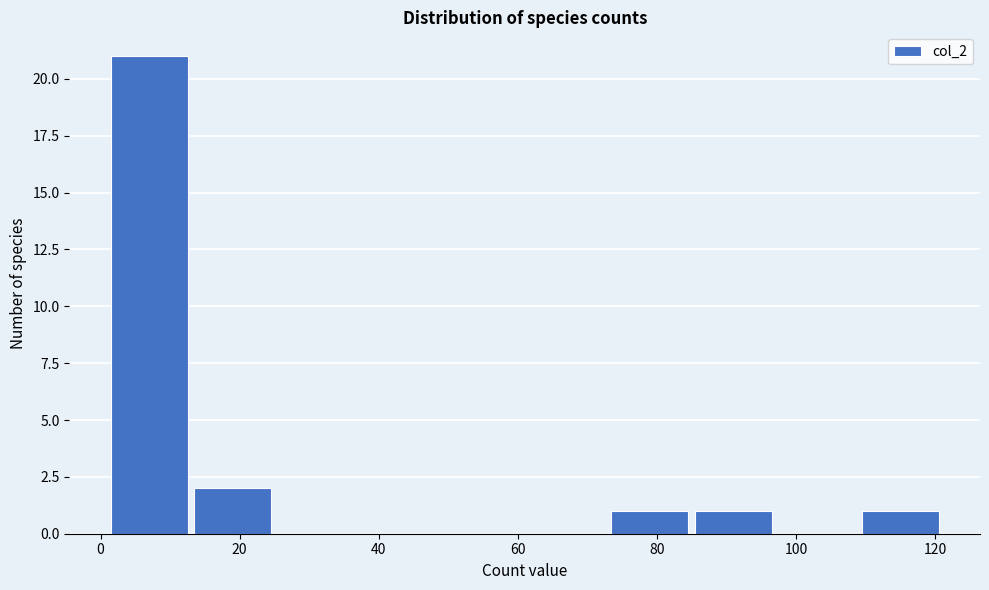

Over which range of the x-axis is the bar tallest?

1 to 13